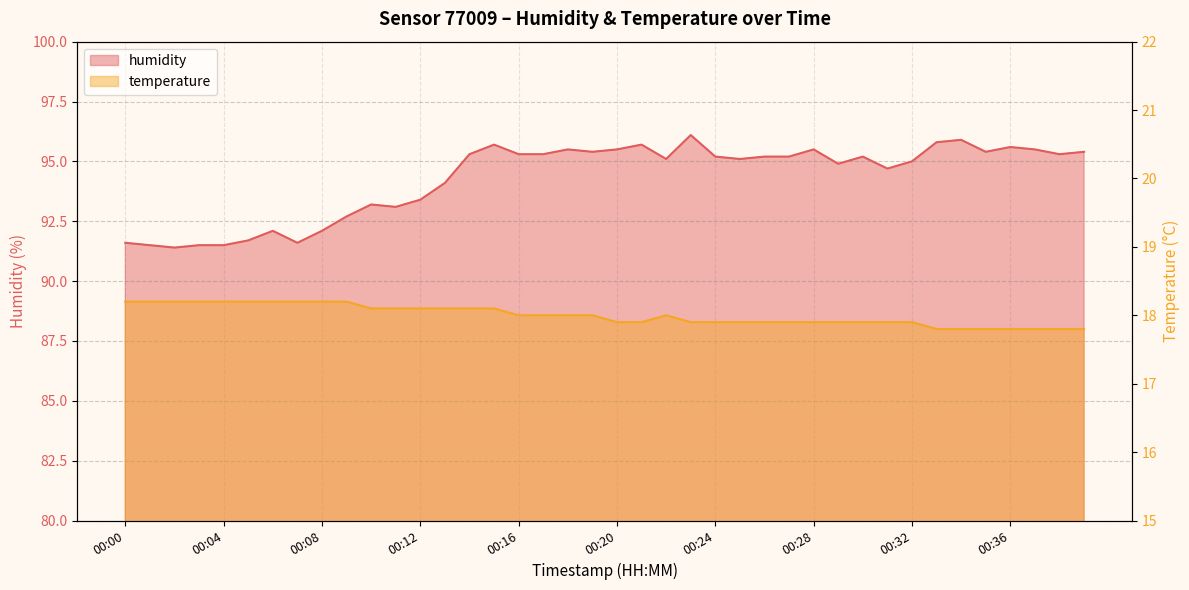

In temperature, how many points are higher than both neighbors (excluding endpoints)?

1